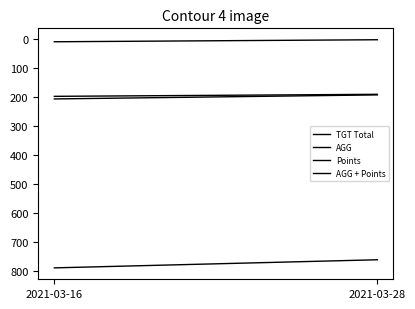

What is the maximum value for TGT Total?

790.0